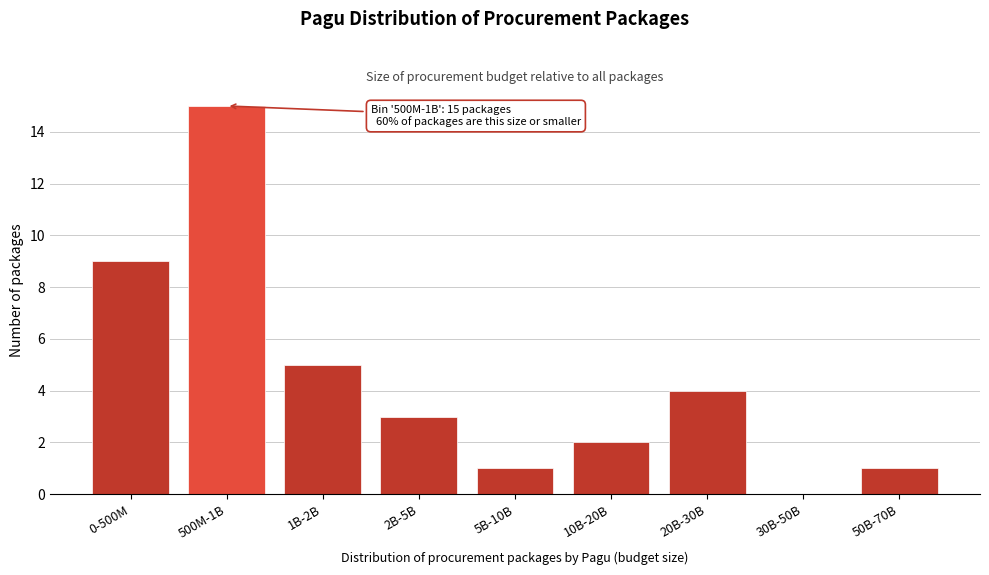

Reading left to right, list all the values displayed in this chart.

0-500M=9	500M-1B=15	1B-2B=5	2B-5B=3	5B-10B=1	10B-20B=2	20B-30B=4	30B-50B=0	50B-70B=1